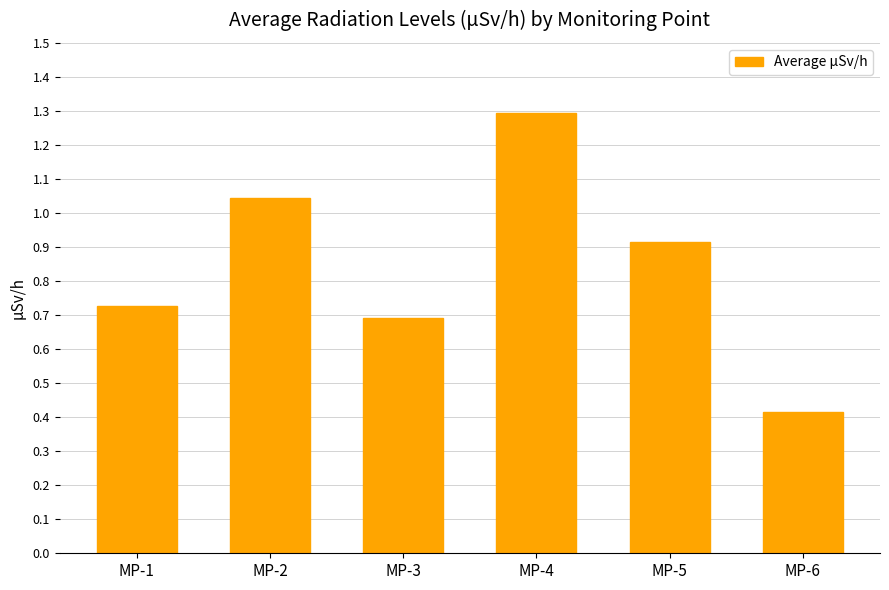

What is the change in value from MP-2 to MP-6?

-0.6